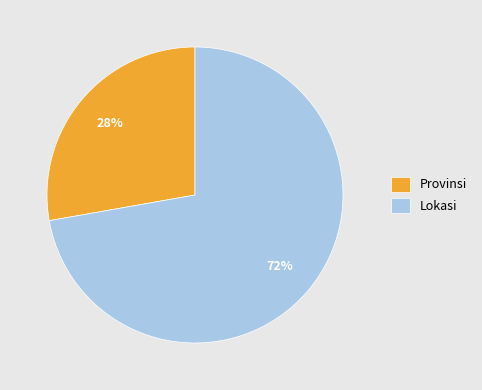

Approximately how many times larger is the value at Lokasi compared to Provinsi?

2.6